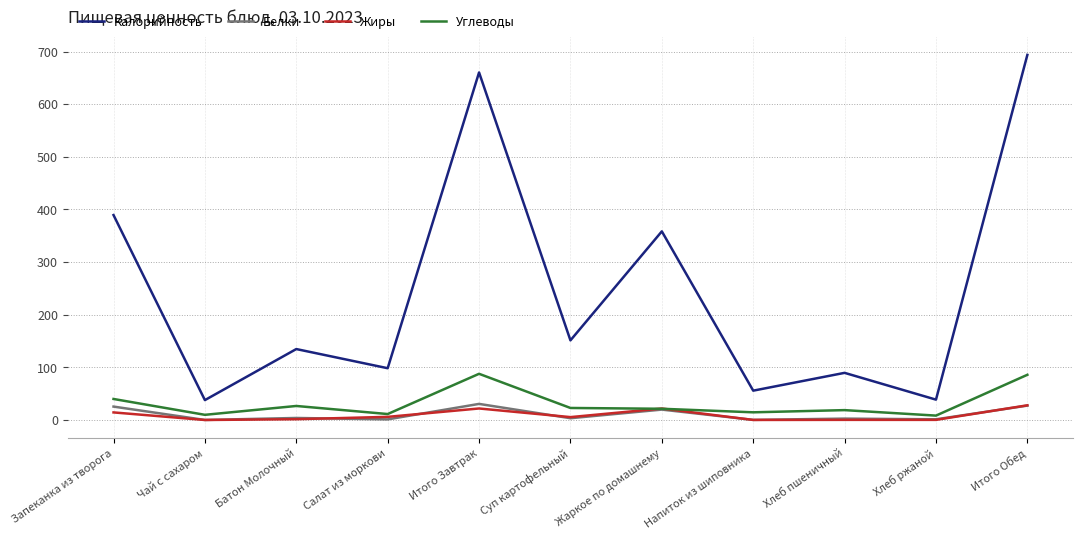

Which series has the largest range (max minus min)?

Калорийность